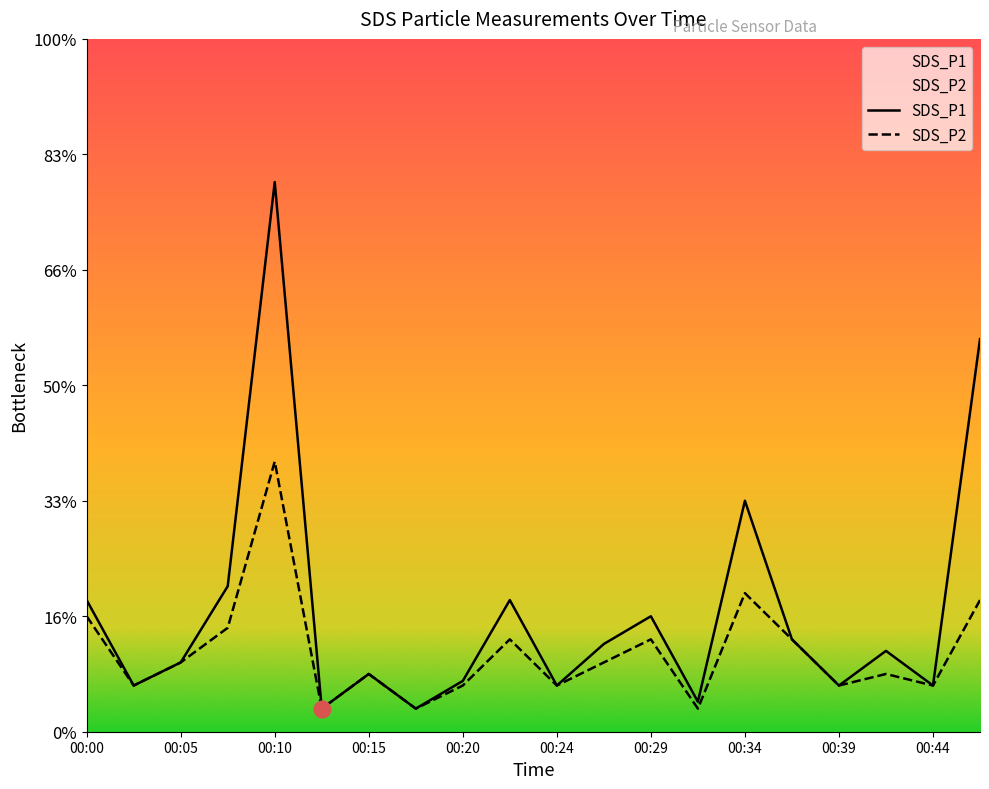

The value of SDS_P1 at 00:00 is 0.3. True or false?

False